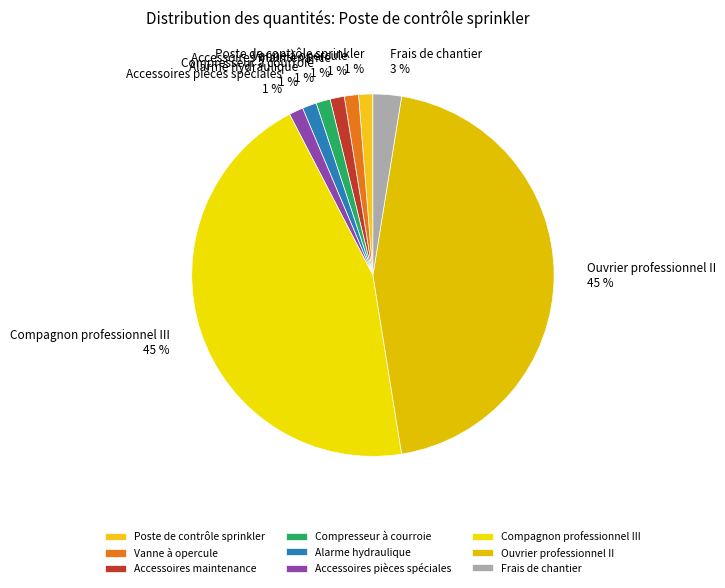

What is the ratio of the value at Vanne à opercule to the value at Poste de contrôle sprinkler?

1.0